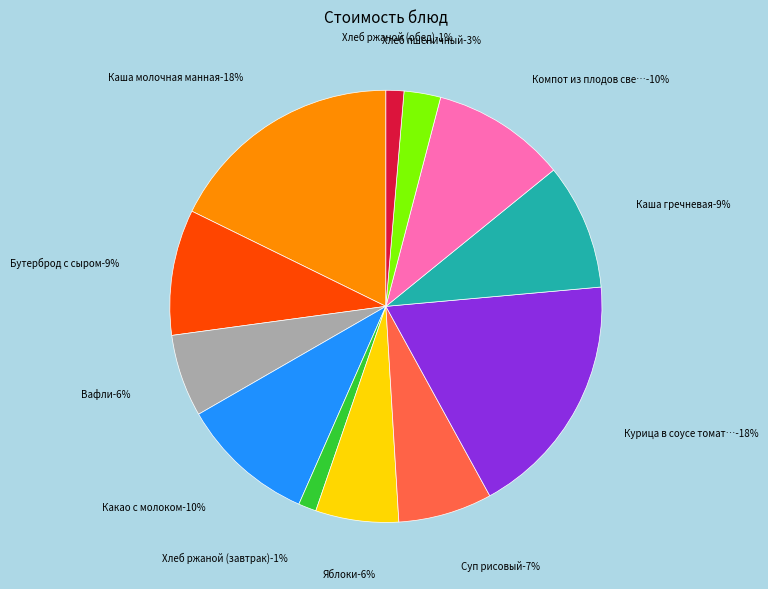

The Каша гречневая slice represents 1% of the pie. True or false?

False